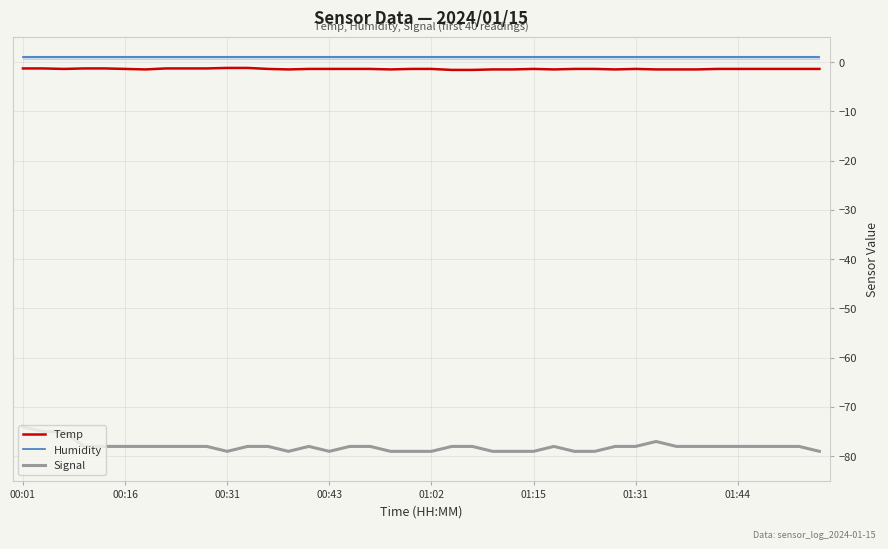

True or false: Signal and Temp intersect in this chart.

False